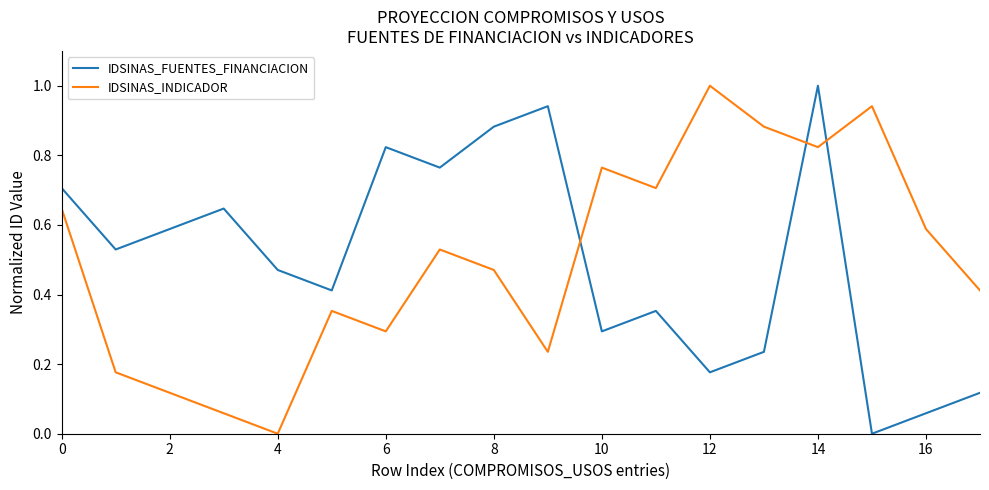

After their last crossing, which series has the higher values: IDSINAS_INDICADOR or IDSINAS_FUENTES_FINANCIACION?

IDSINAS_INDICADOR